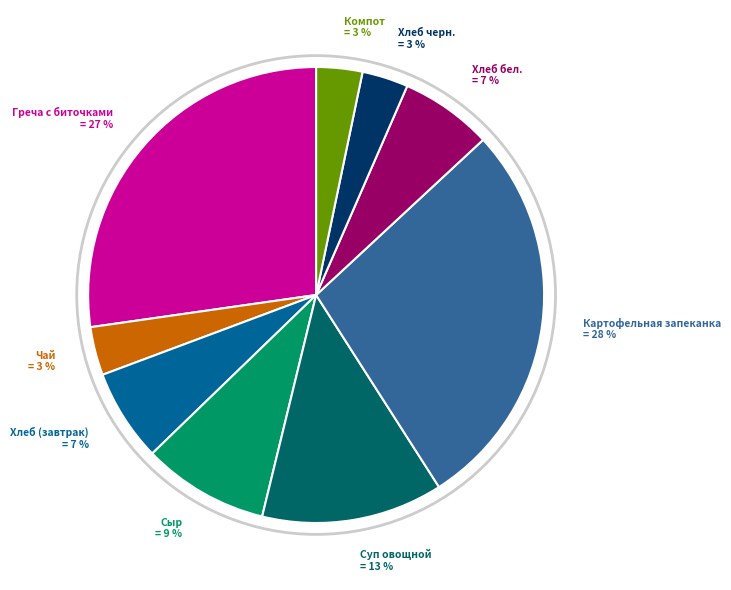

To the nearest percent, what is the difference between the Компот and Картофельная запеканка slice percentages?

25%